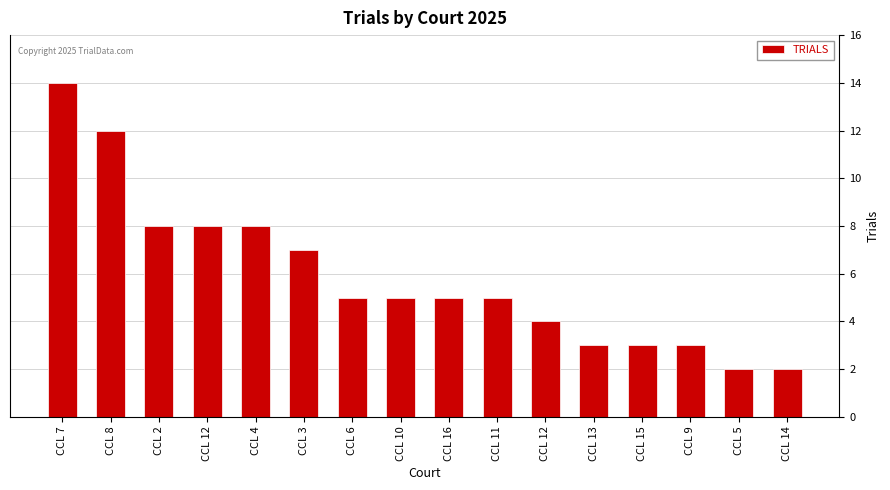

What is the minimum value shown in the chart?

2